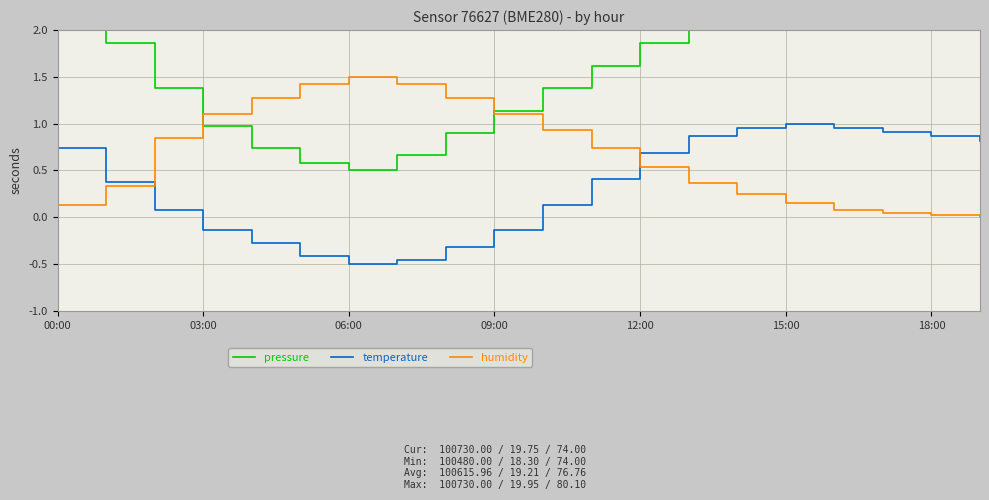

Does the chart display data point markers on the line(s)?

No